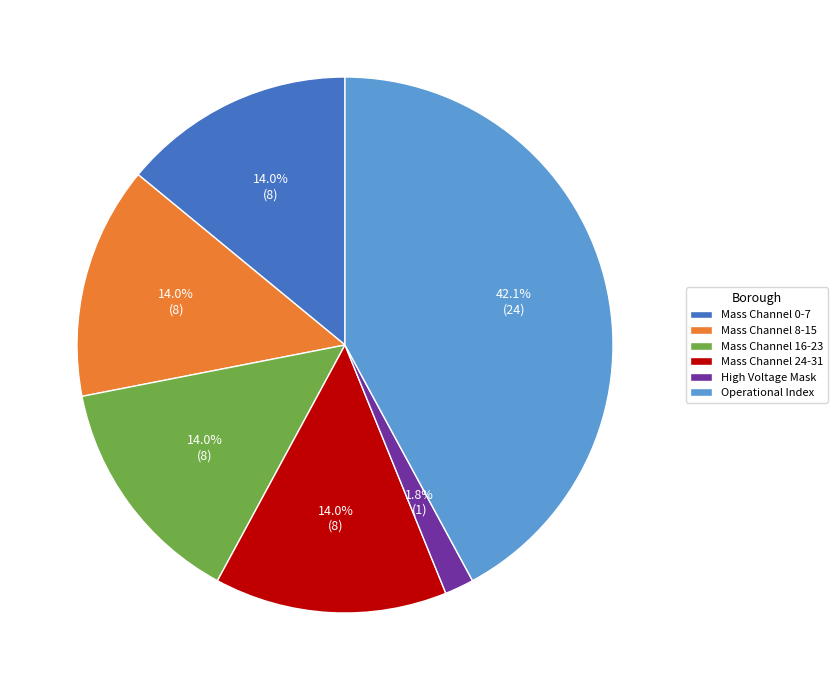

Does Mass Channel 8-15 represent more than half of the total?

No